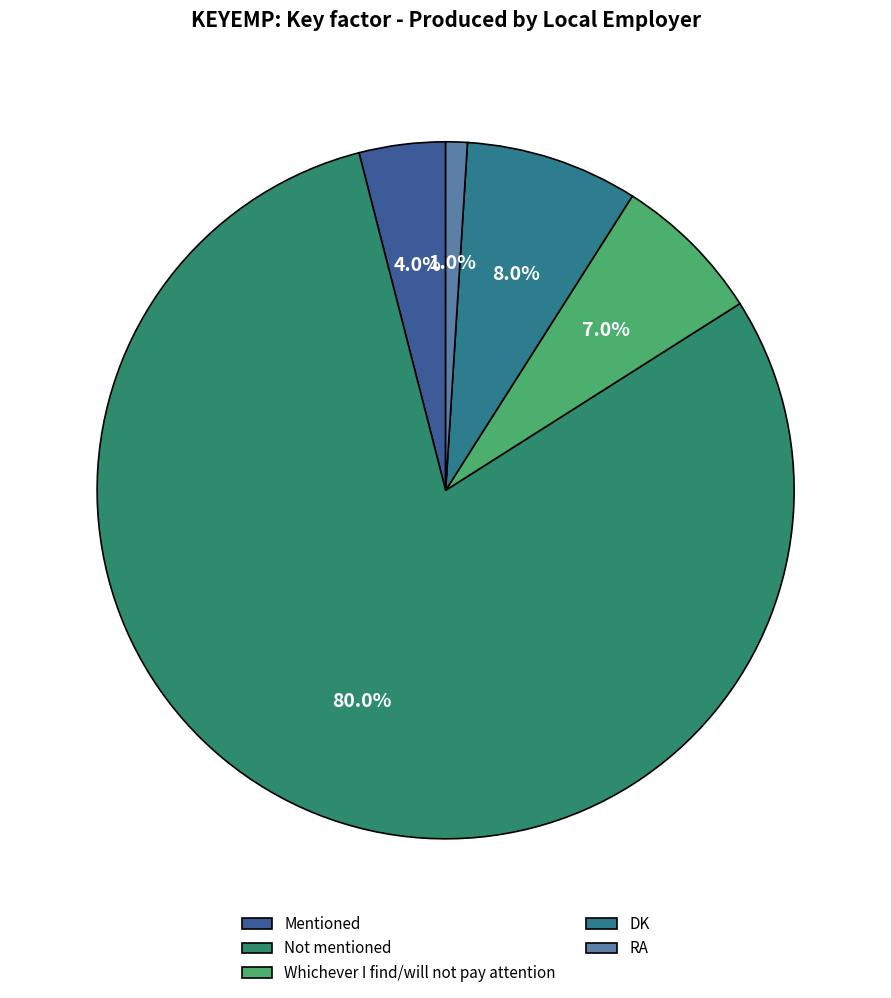

Which slice is the smallest?

RA